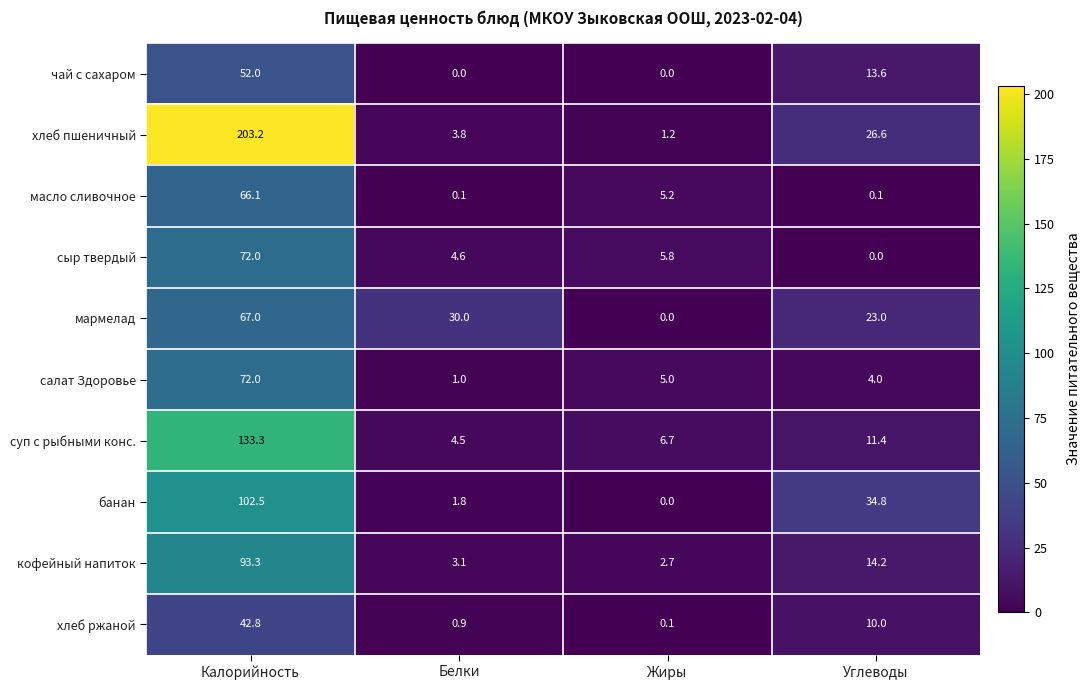

Rank the categories by хлеб пшеничный value from lowest to highest.

Жиры, Белки, Углеводы, Калорийность